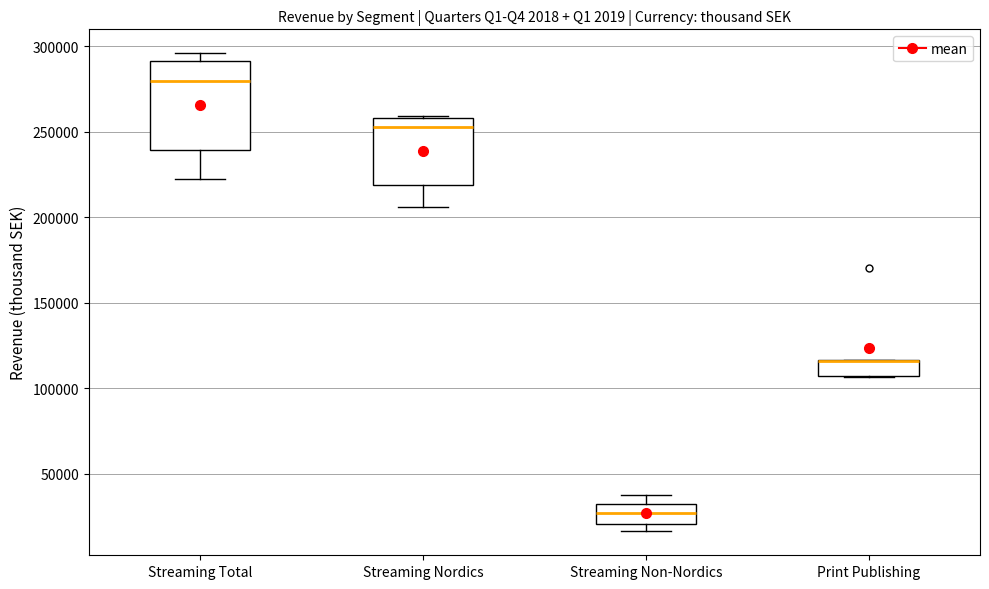

Which box is the tallest, from its lower edge to its upper edge?

Streaming Total